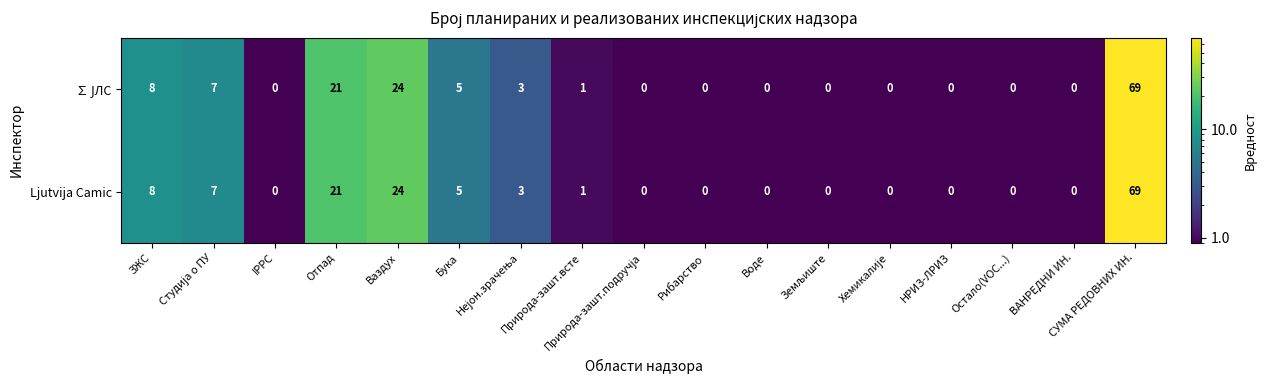

At which category is the sum across all series the highest?

СУМА РЕДОВНИХ ИН.